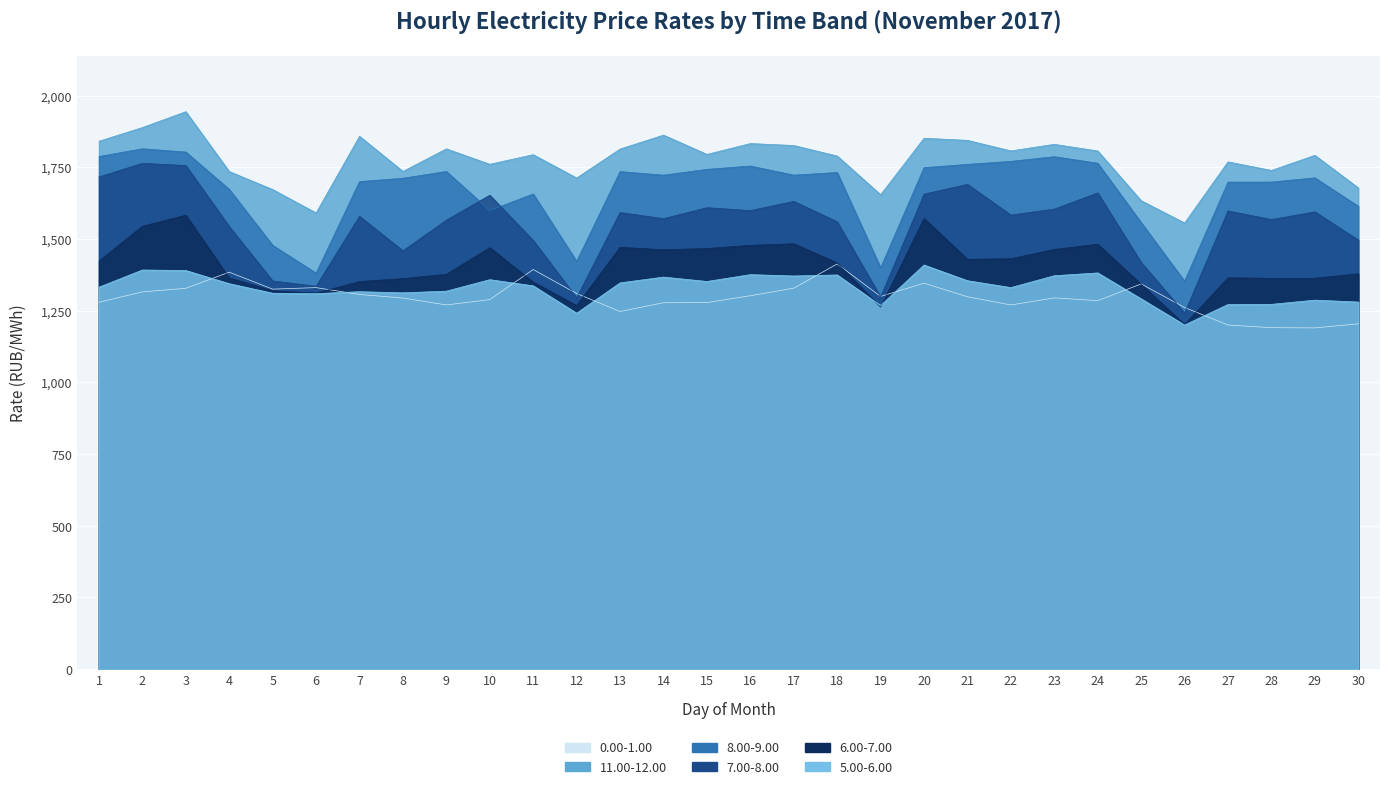

Which series has the largest range (max minus min)?

7.00-8.00